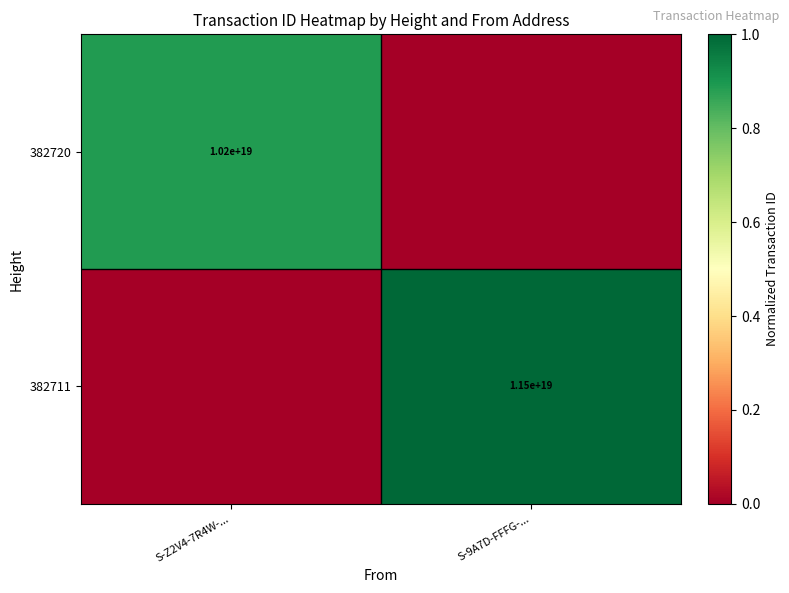

True or false: 382720 has a value of 10200000000000000000 at S-Z2V4-7R4W-....

True